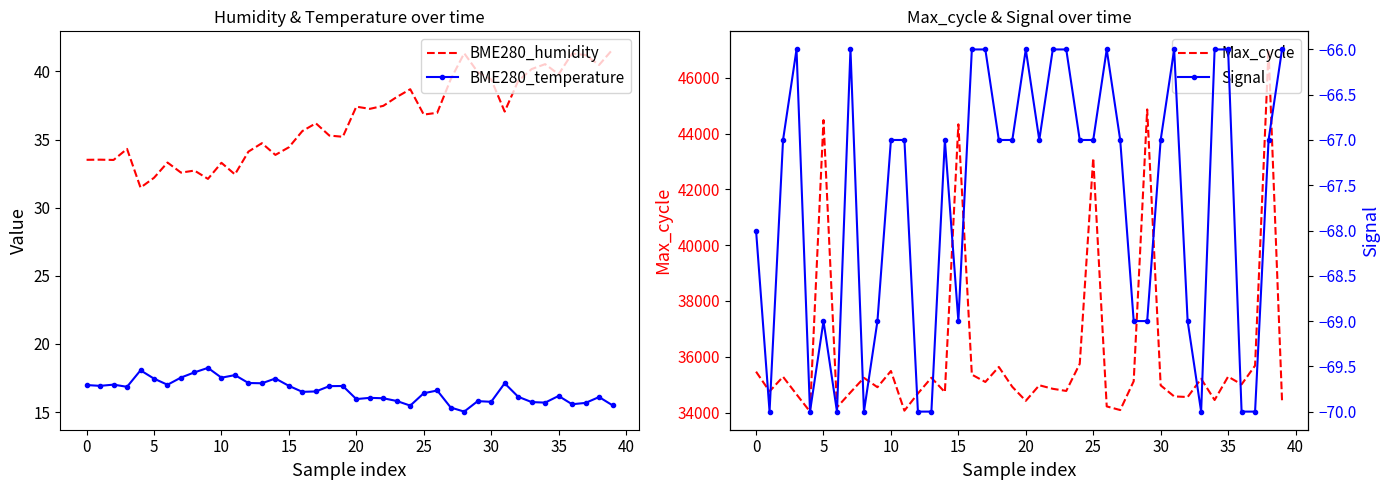

The value of BME280_temperature at 5 is 17.4. True or false?

True